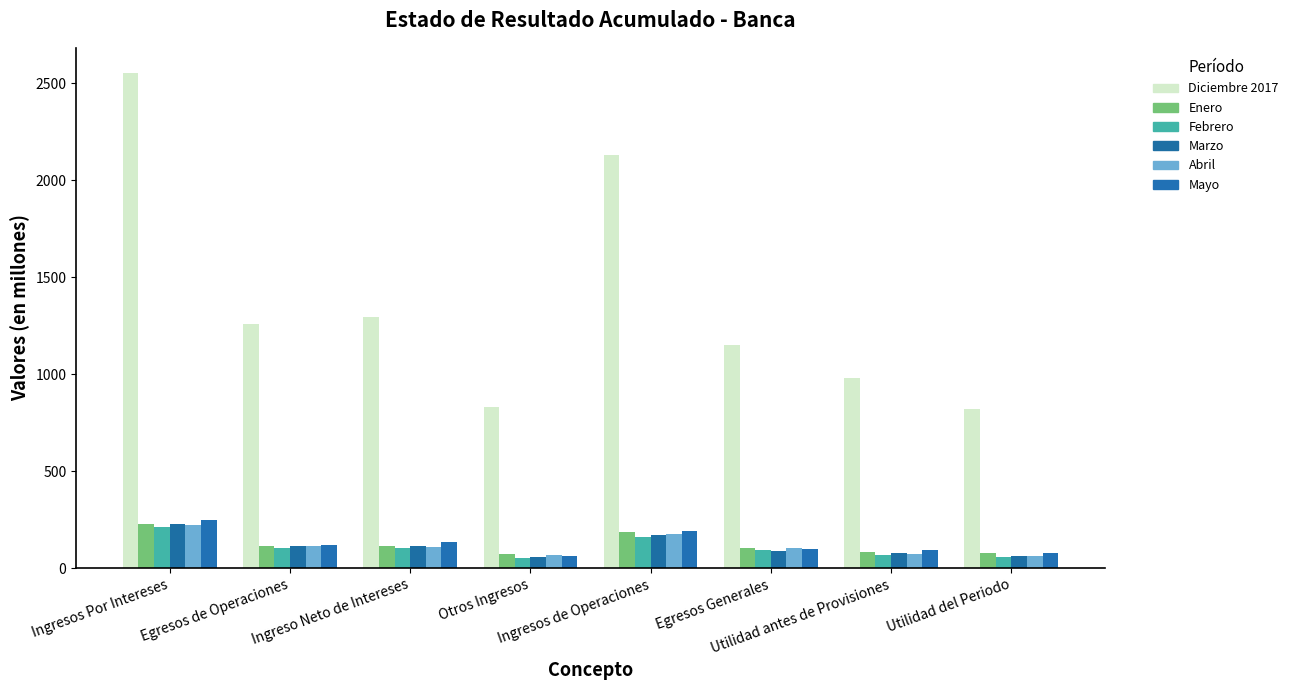

What is the difference between the maximum and second lowest values in the Diciembre 2017 series?

1721.9